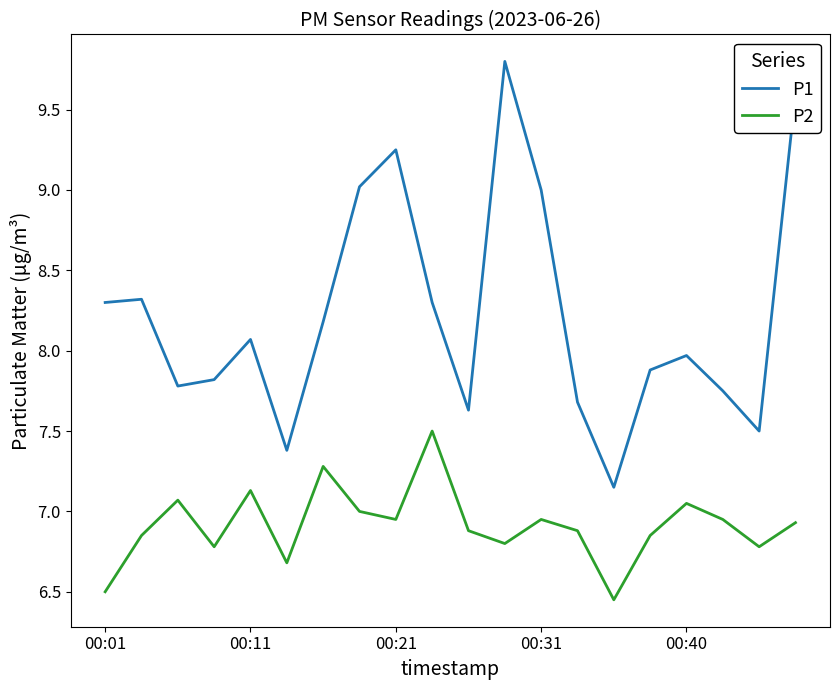

List the series in order of their overall mean, highest first.

P1, P2